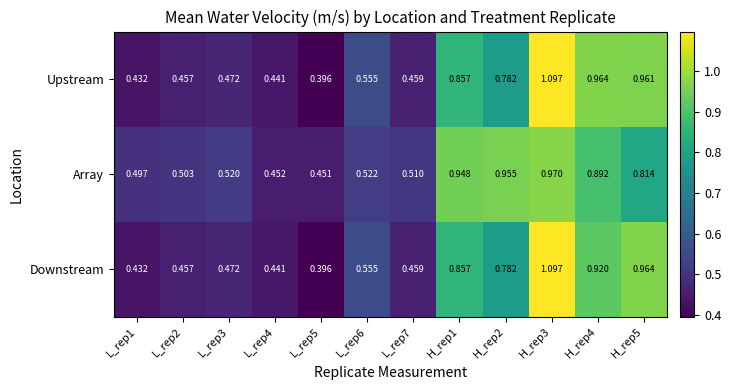

List the series in order of their overall mean, lowest first.

Downstream, Upstream, Array